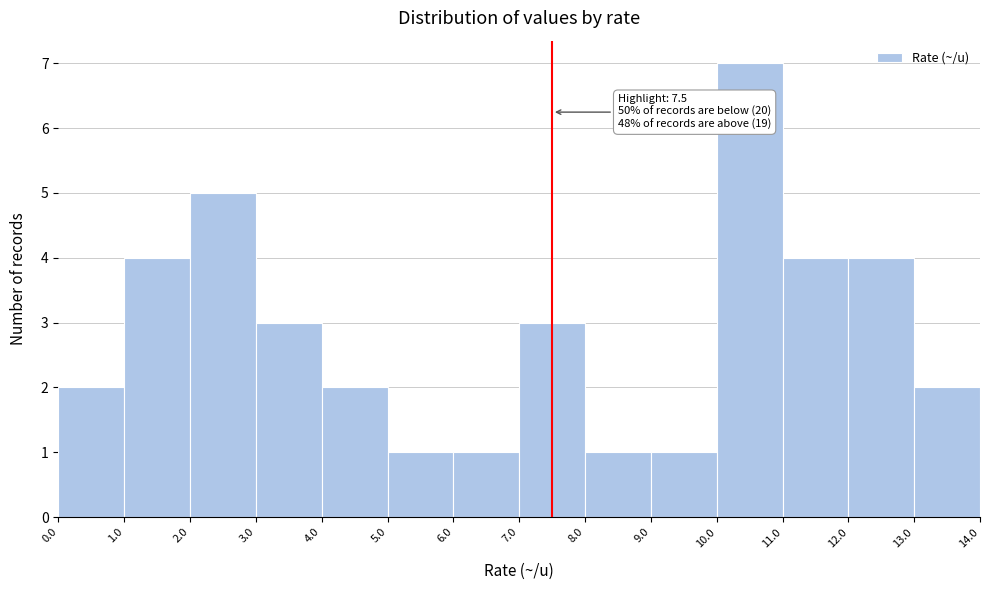

Which range on the x-axis has the tallest bar?

10.0 to 11.0